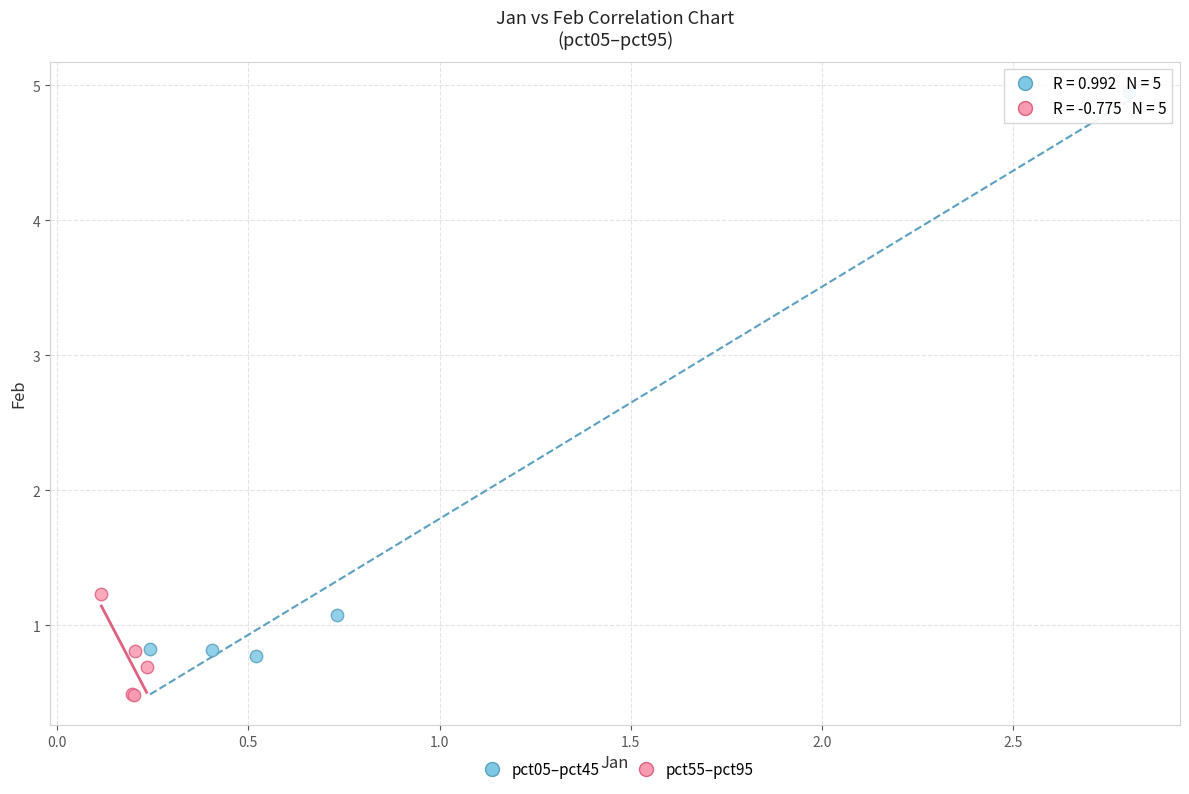

Which series has the largest Y range (max minus min)?

pct05–pct45